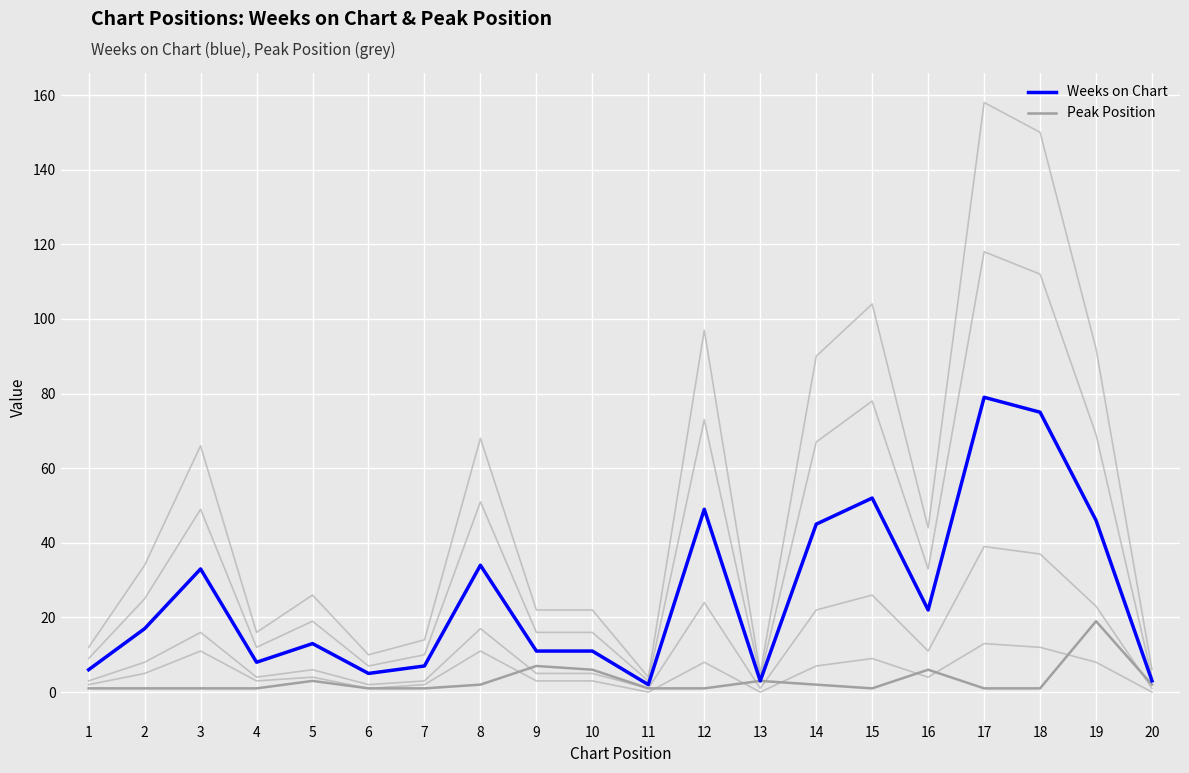

Is the value of Peak Position at 11 greater than the value of Weeks on Chart at 1?

No